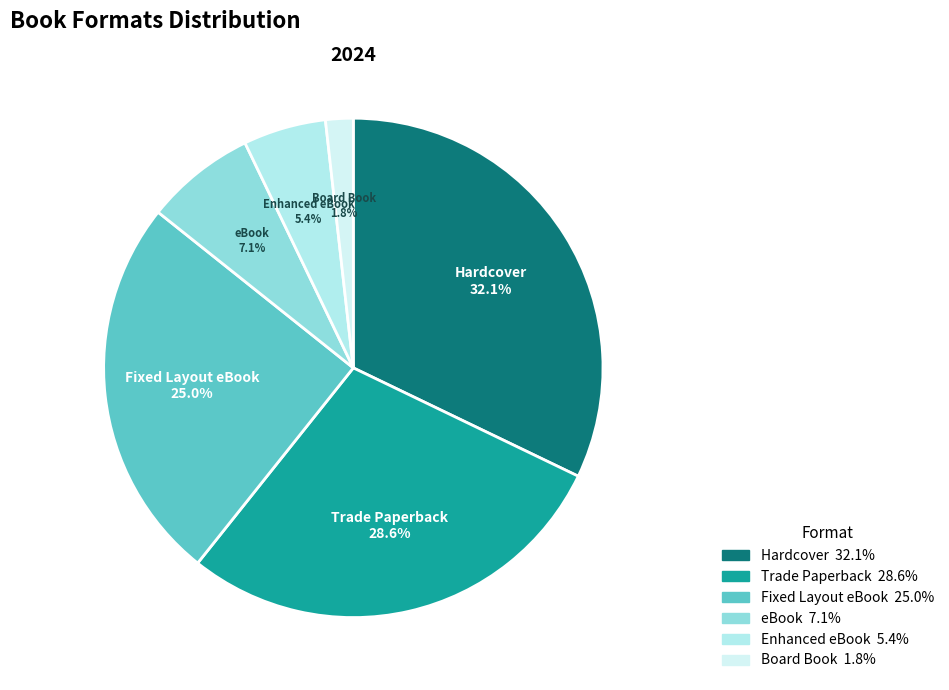

True or false: Enhanced eBook accounts for 5% of the total.

True